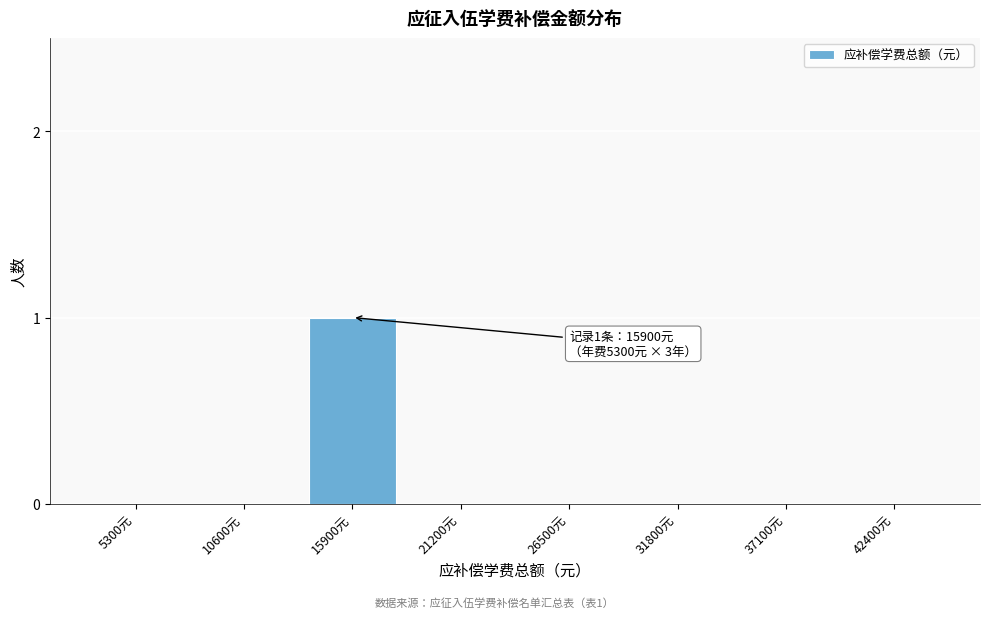

Reading left to right, list all the values displayed in this chart.

5300元=0	10600元=0	15900元=1	21200元=0	26500元=0	31800元=0	37100元=0	42400元=0